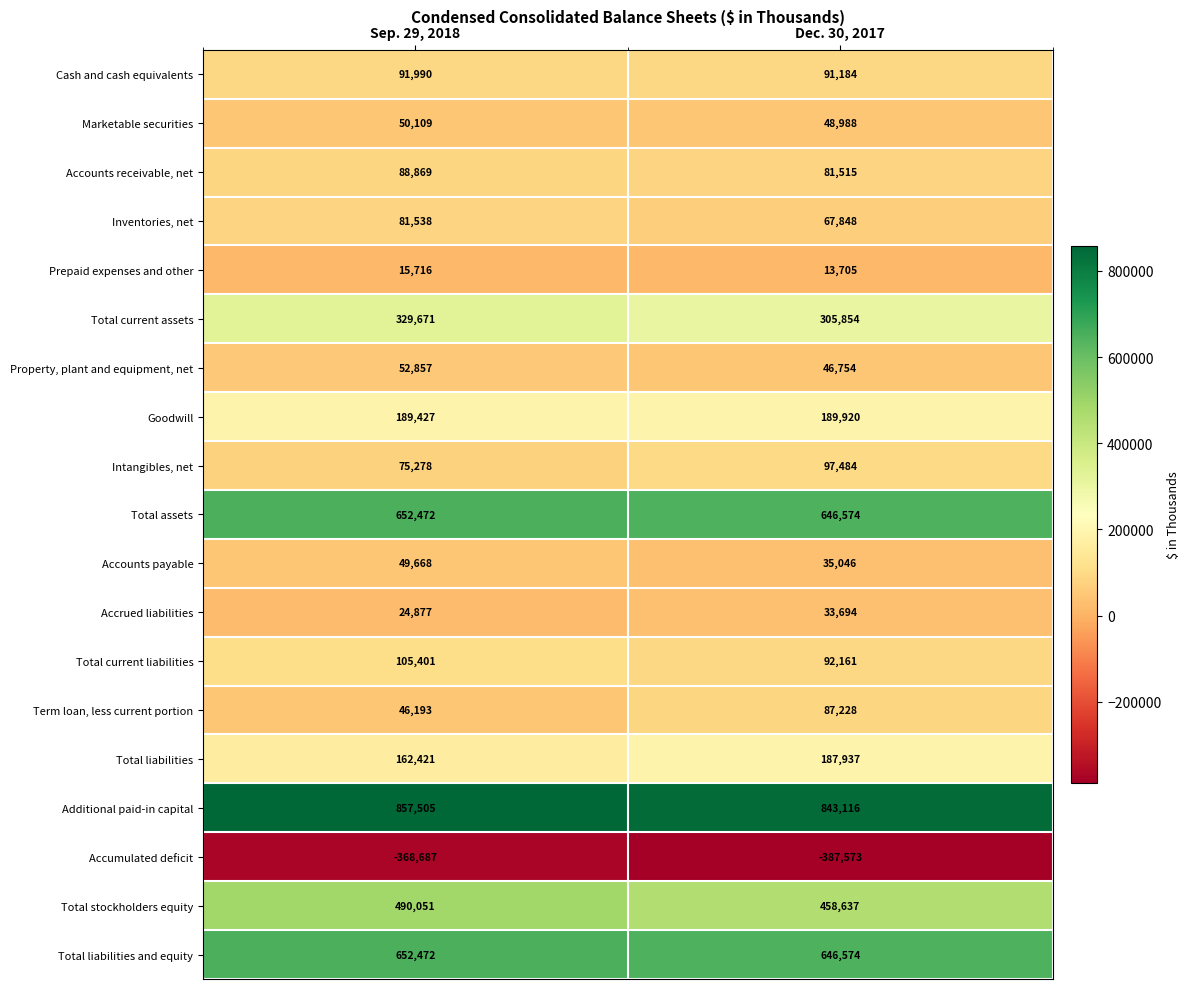

Read the Marketable securities value at Sep. 29, 2018, to the nearest 50.

50100